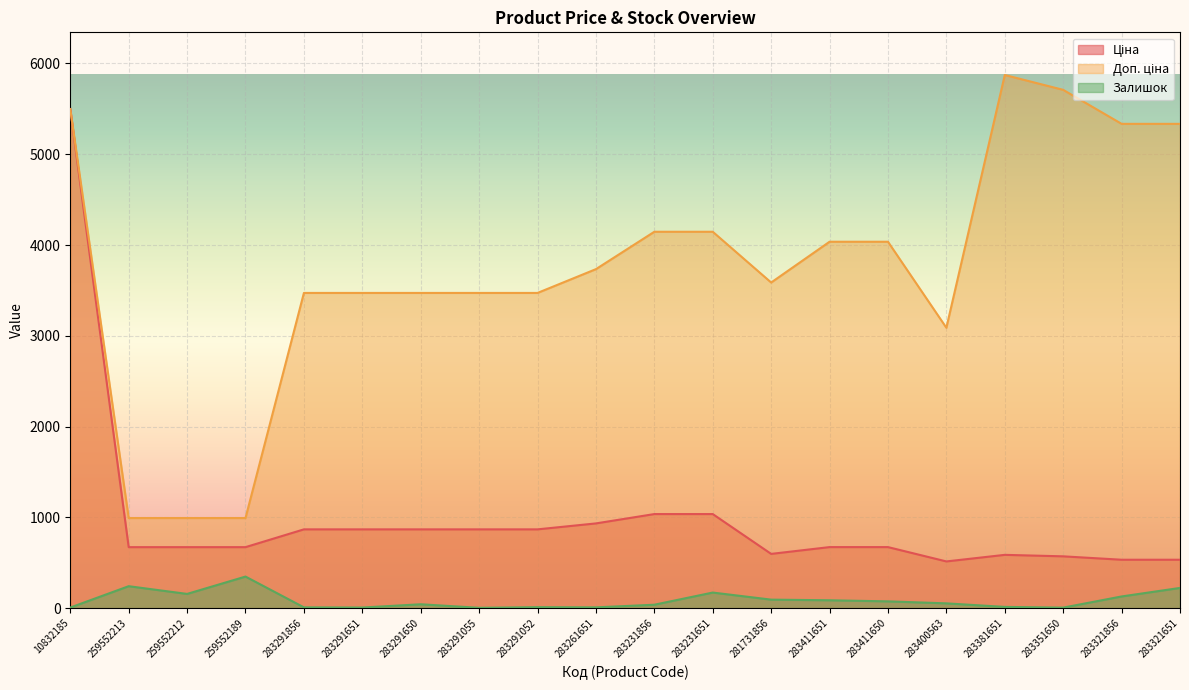

What is the label of the 8th point from the left?

283291055